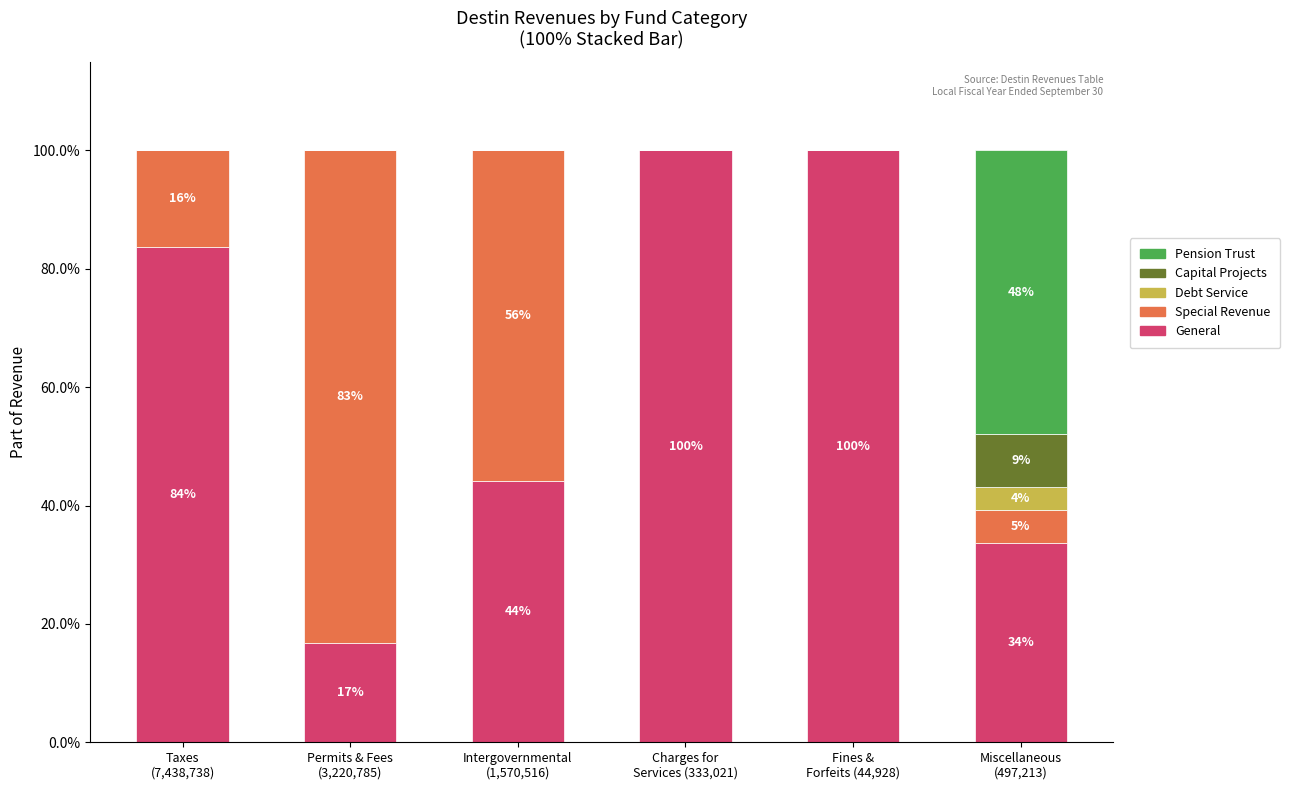

How many data points does each series have?

6